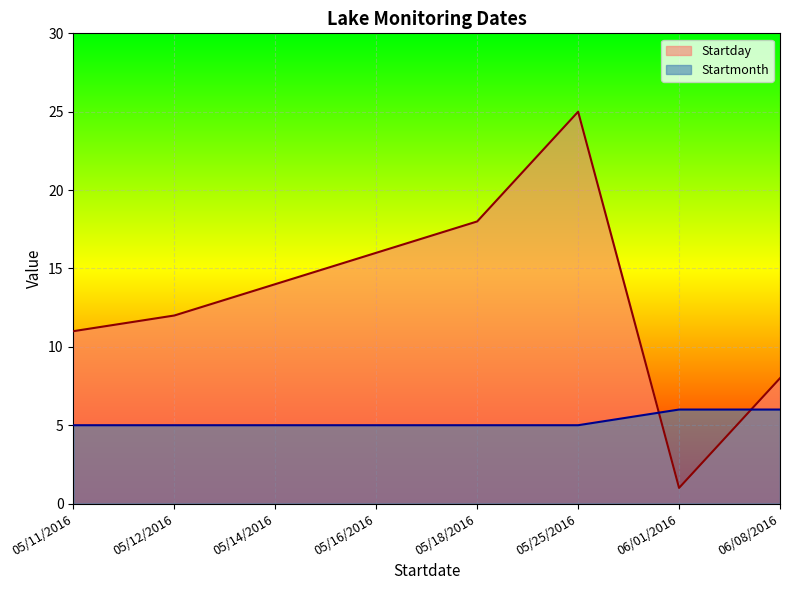

What position from the left is 05/16/2016?

4